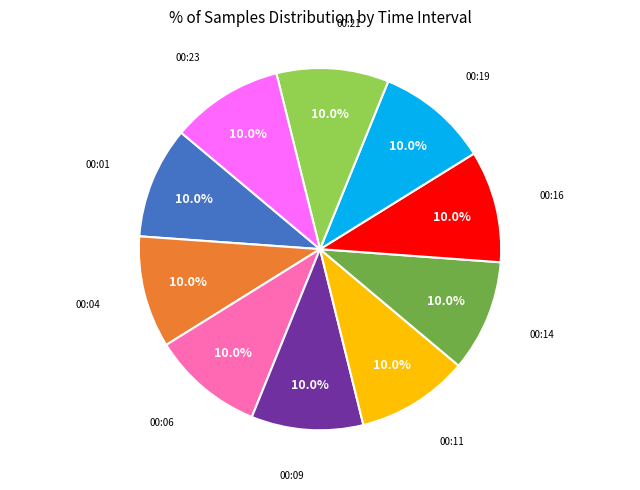

The 00:23 slice represents 10% of the pie. True or false?

True